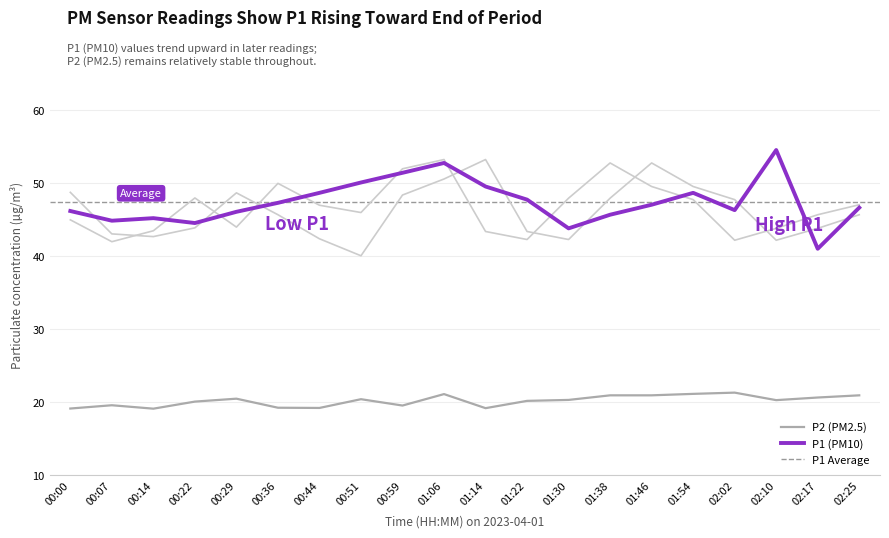

Between 00:14 and 02:25, which series saw the biggest shift?

ref1